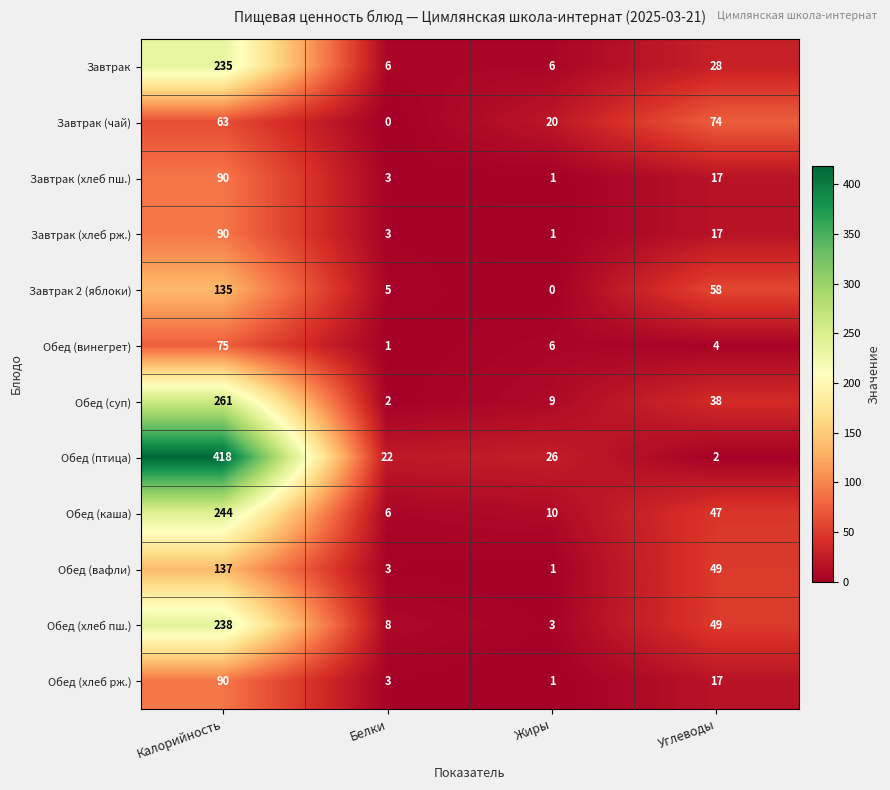

Which category has the highest value across all series?

Калорийность